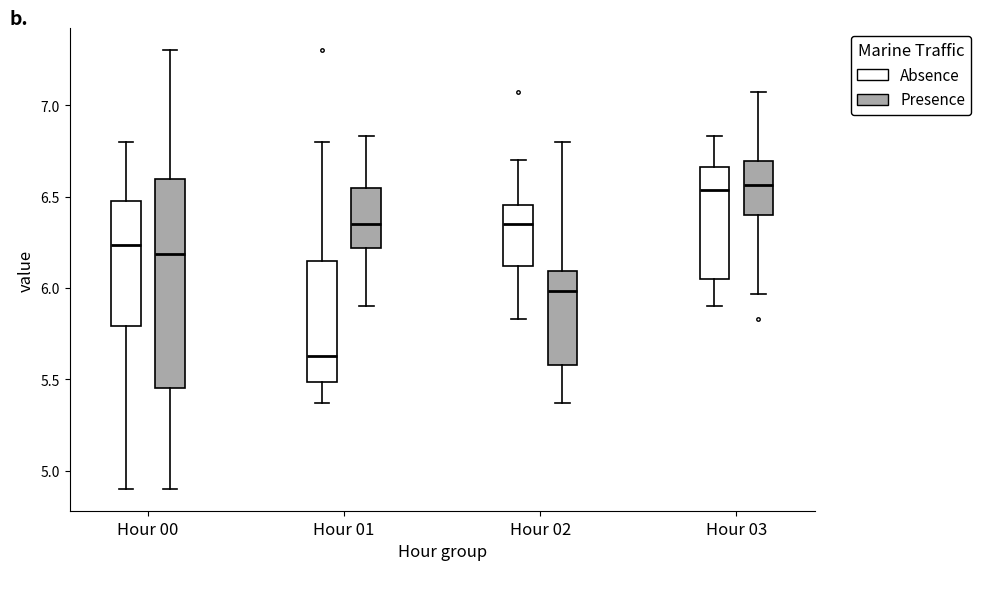

Reading left to right, transcribe this box plot: for each box, give where its median line is, the range the box spans, and where its two whiskers end, as read against the y-axis. The values are not printed on the chart, so give them approximately, as read against the axis.

Hour 00 (Absence): median 6.25, box 5.80 to 6.50, whiskers 4.90 to 6.80
Hour 00 (Presence): median 6.20, box 5.45 to 6.60, whiskers 4.90 to 7.30
Hour 01 (Absence): median 5.65, box 5.50 to 6.15, whiskers 5.35 to 6.80
Hour 01 (Presence): median 6.35, box 6.20 to 6.55, whiskers 5.90 to 6.85
Hour 02 (Absence): median 6.35, box 6.10 to 6.45, whiskers 5.85 to 6.70
Hour 02 (Presence): median 6.00, box 5.60 to 6.10, whiskers 5.35 to 6.80
Hour 03 (Absence): median 6.55, box 6.05 to 6.65, whiskers 5.90 to 6.85
Hour 03 (Presence): median 6.55, box 6.40 to 6.70, whiskers 5.95 to 7.05